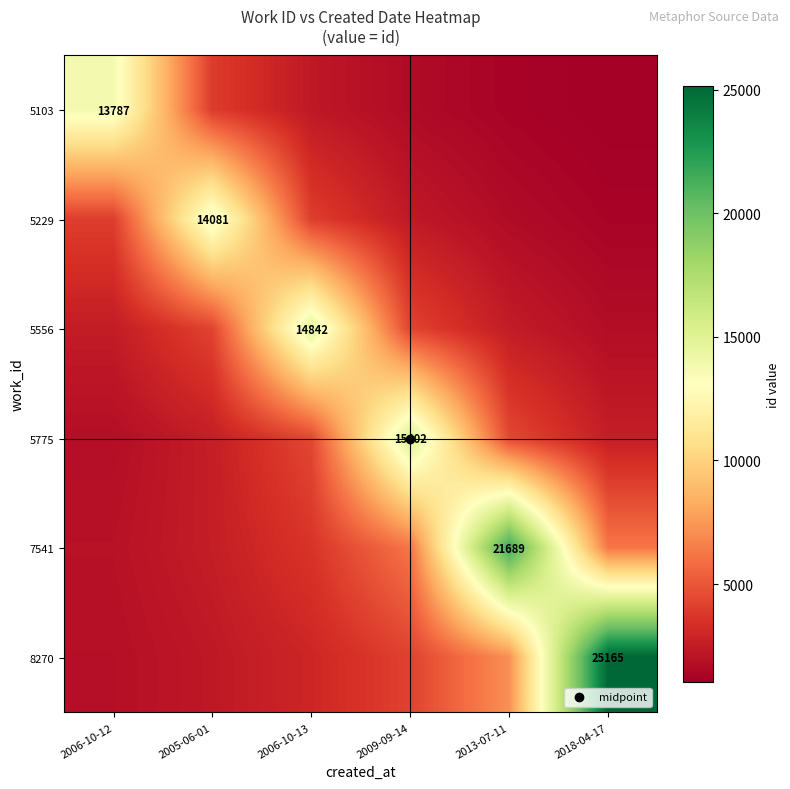

At which label does 7541 reach its peak?

2013-07-11